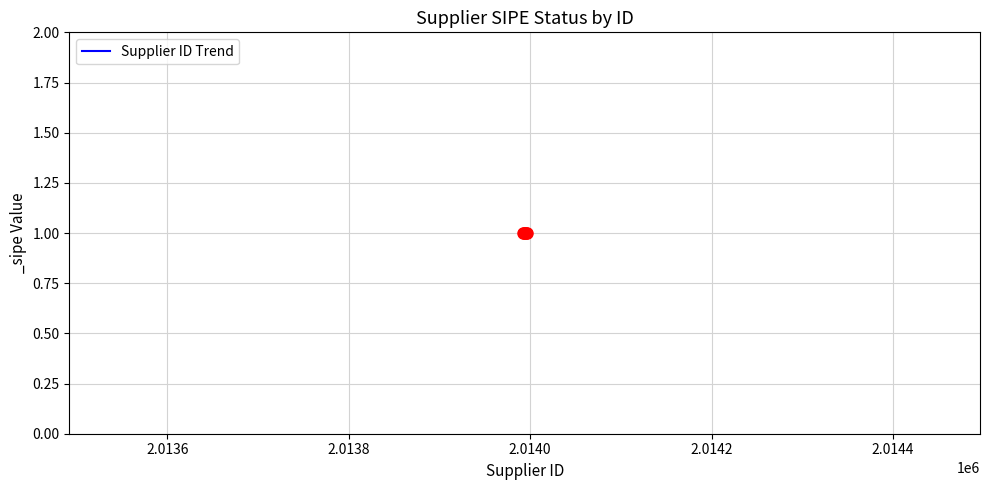

How many Supplier ID values are between 2013993 and 2013995?

3